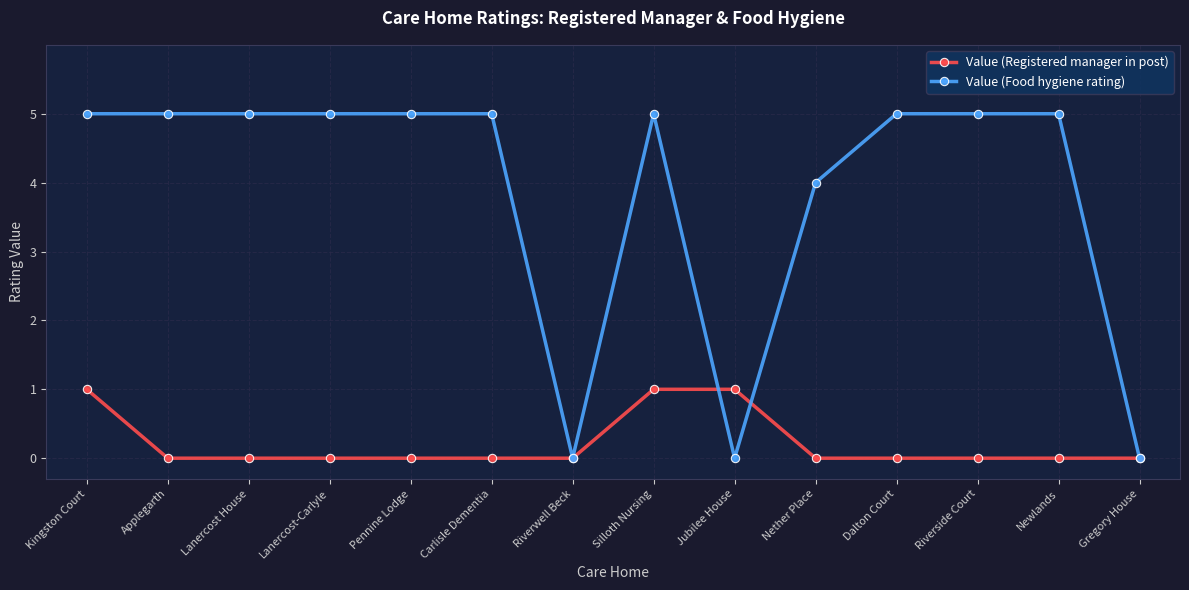

Is the value of Value (Registered manager in post) at Riverwell Beck greater than the value of Value (Food hygiene rating) at Riverside Court?

No